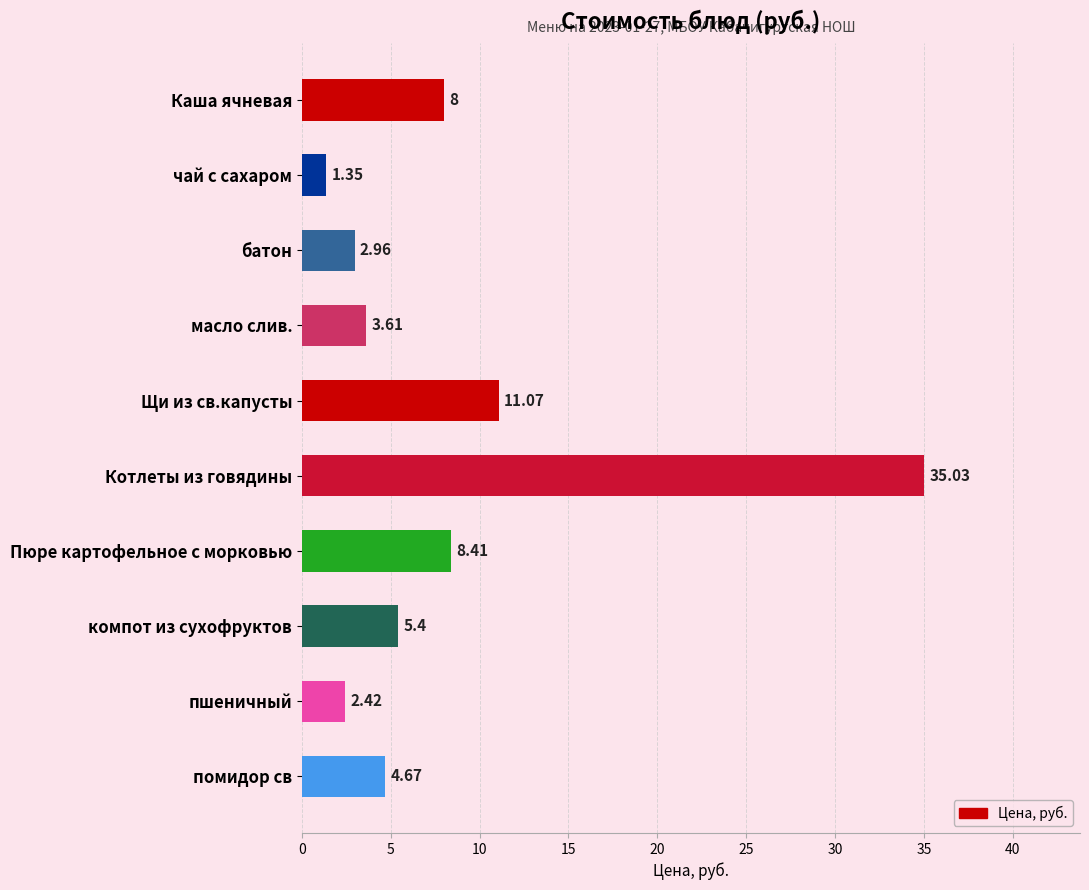

How many bars are there in total?

10